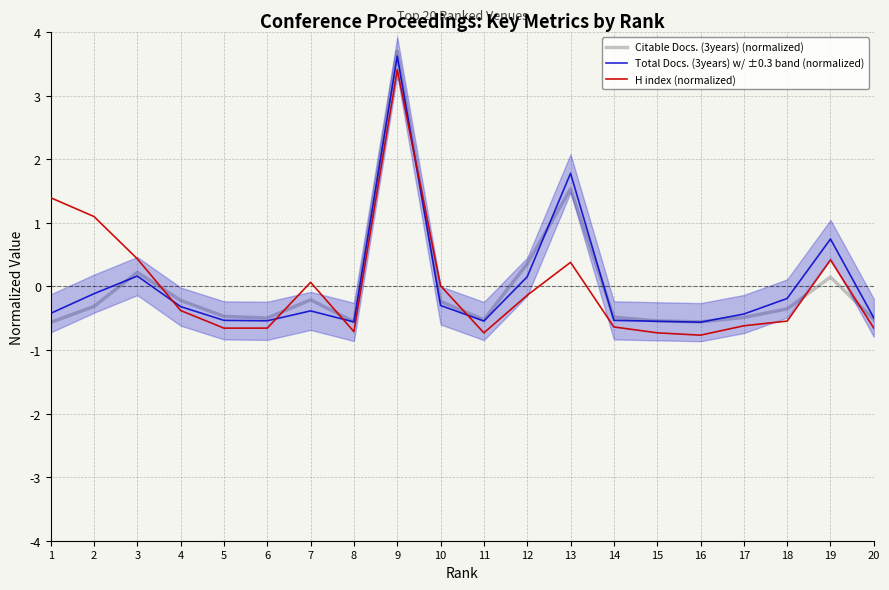

Rank the categories by Citable Docs. (3years) (normalized) value from lowest to highest.

1, 16, 8, 15, 11, 20, 6, 17, 14, 5, 18, 2, 10, 4, 7, 19, 3, 12, 13, 9